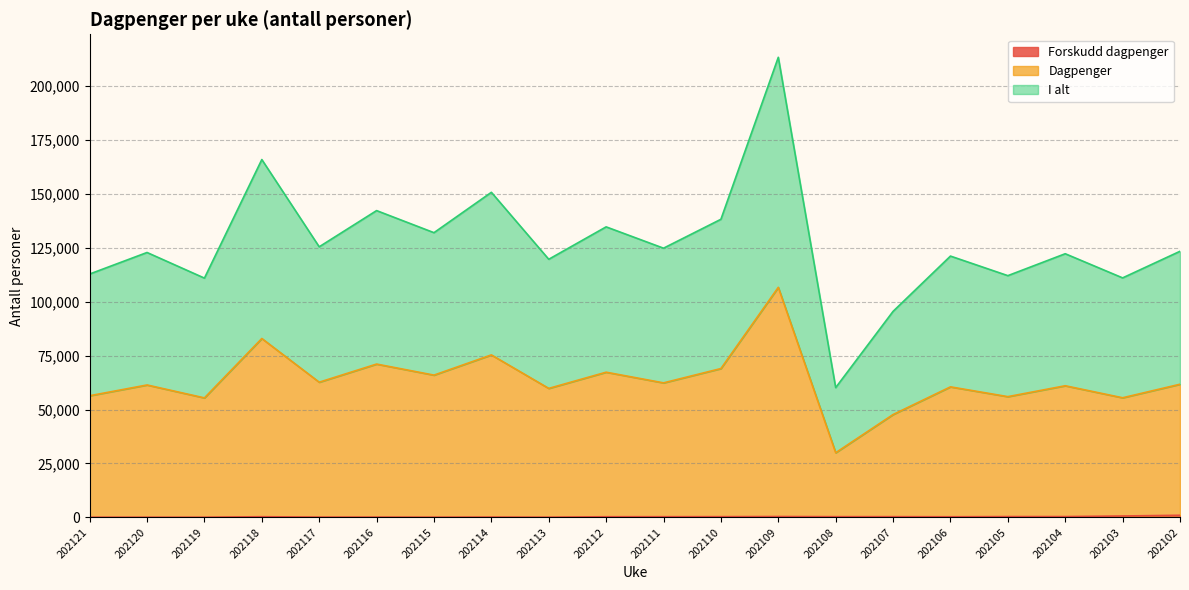

At which label does I alt reach its peak?

202109